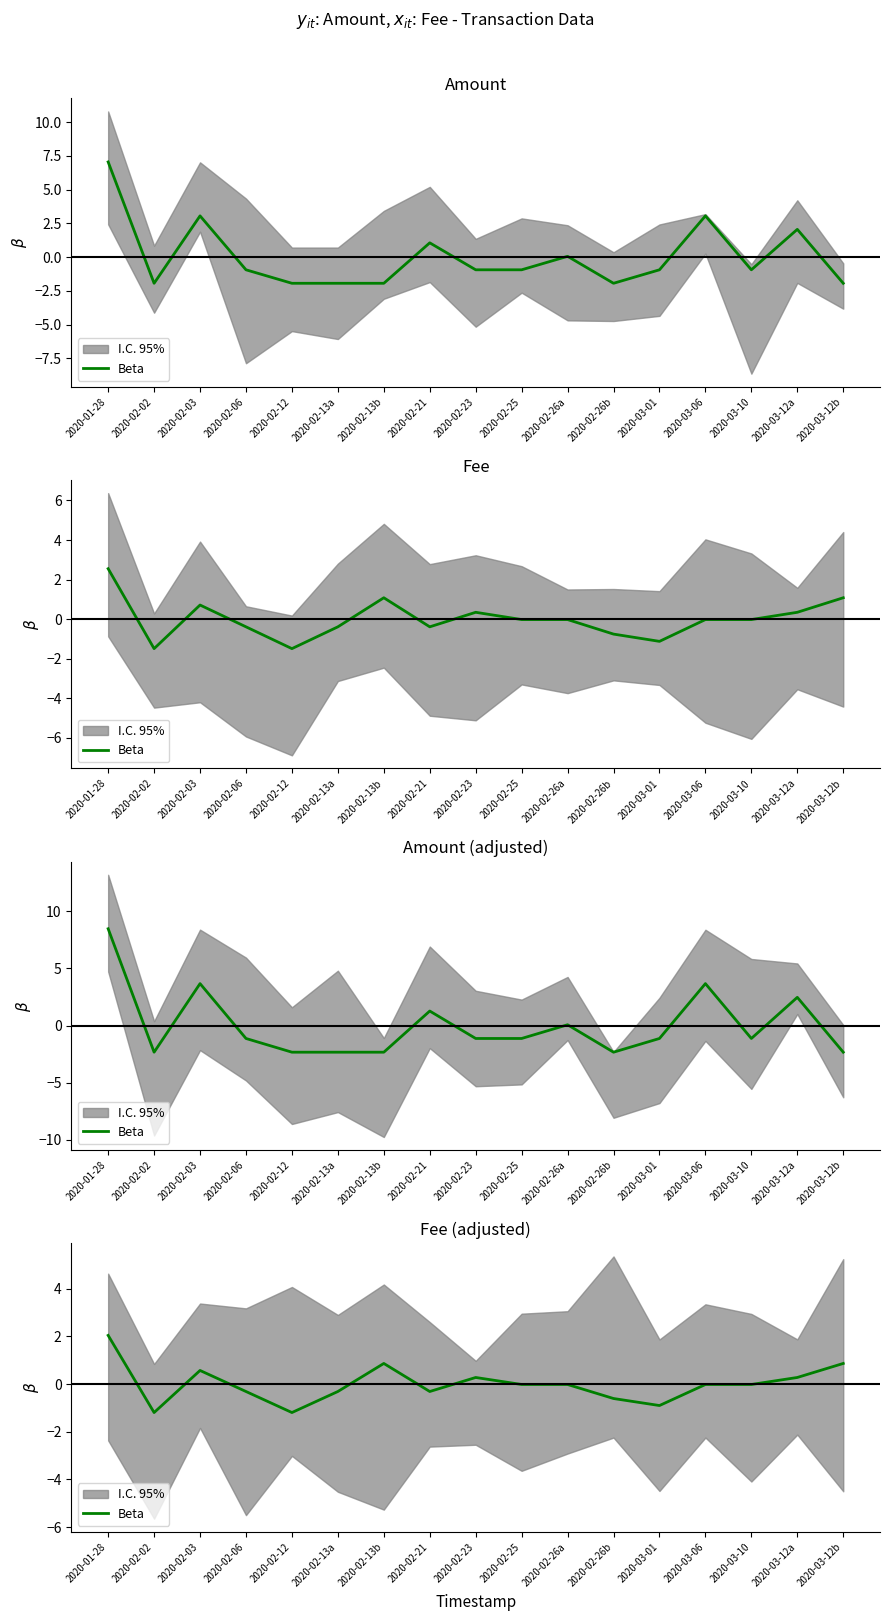

True or false: the data has more than 2 interior local peaks.

True